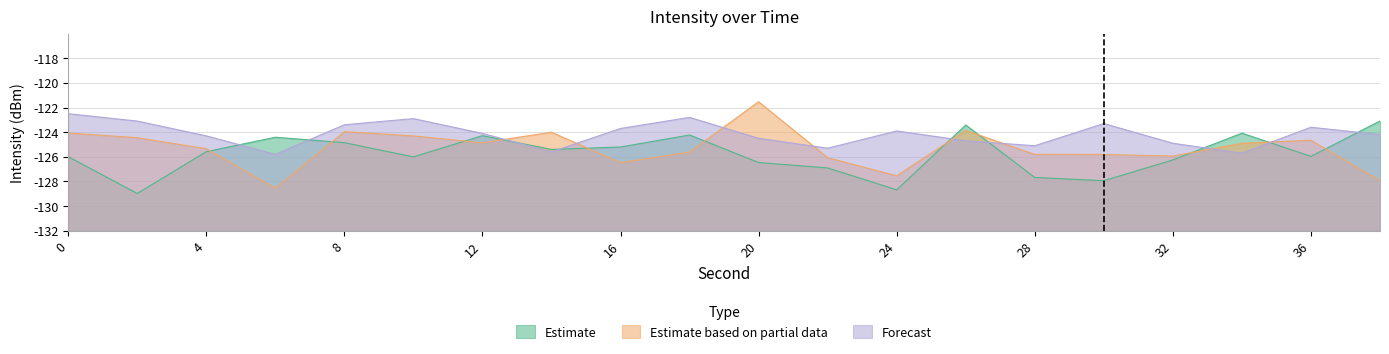

How many values in the Estimate series are below 6?

8